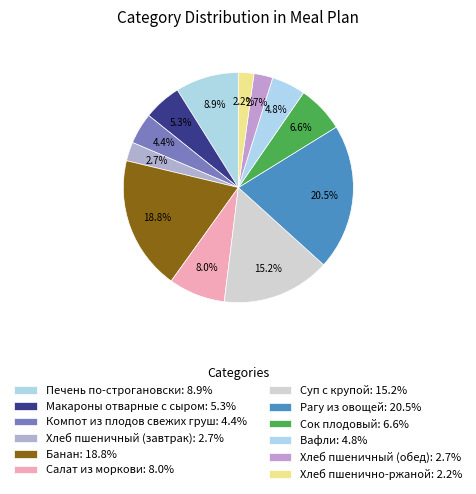

How many slices are in this pie chart?

12